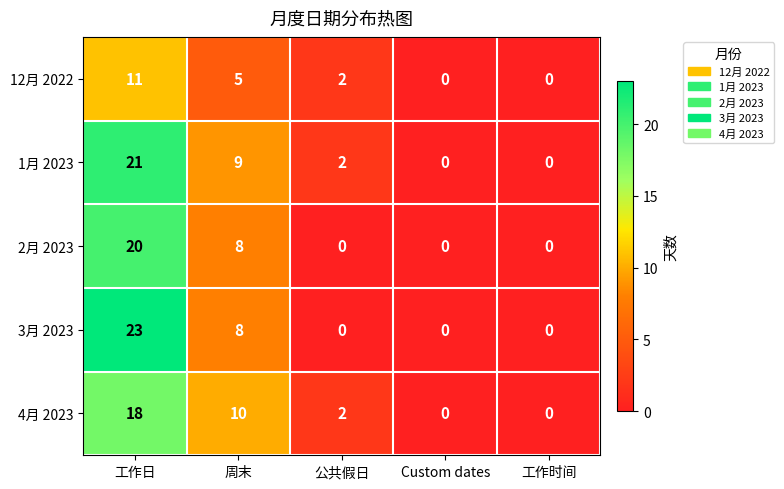

List the series in order of their peak value, highest first.

3月 2023, 1月 2023, 2月 2023, 4月 2023, 12月 2022